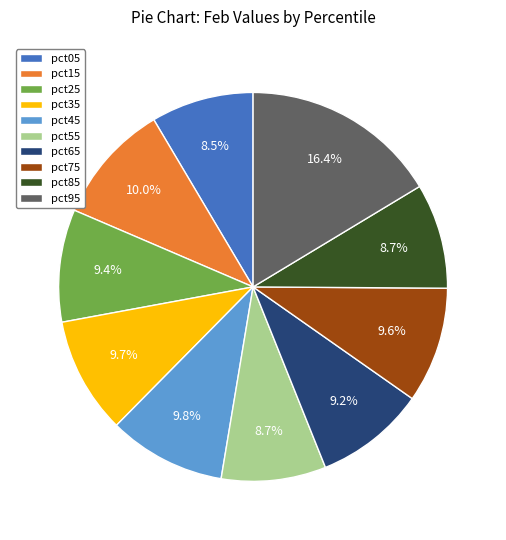

To the nearest percent, what portion does pct45 represent?

10%